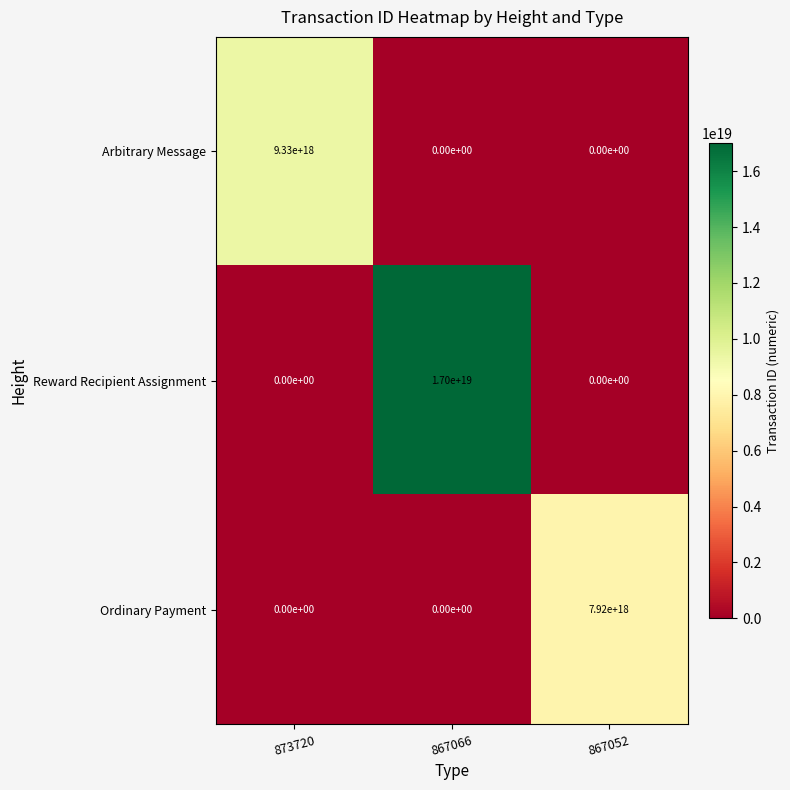

List the series in order of their overall mean, lowest first.

Ordinary Payment, Arbitrary Message, Reward Recipient Assignment